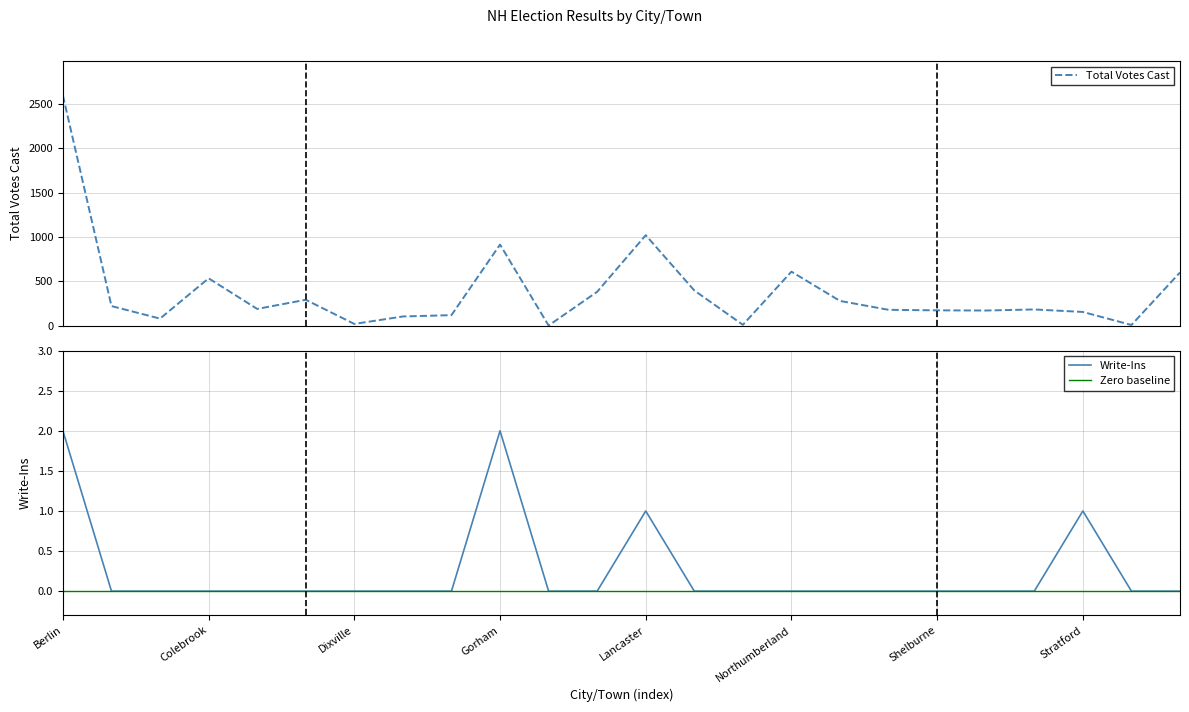

True or false: Write-Ins has a value of 2 at Berlin.

True